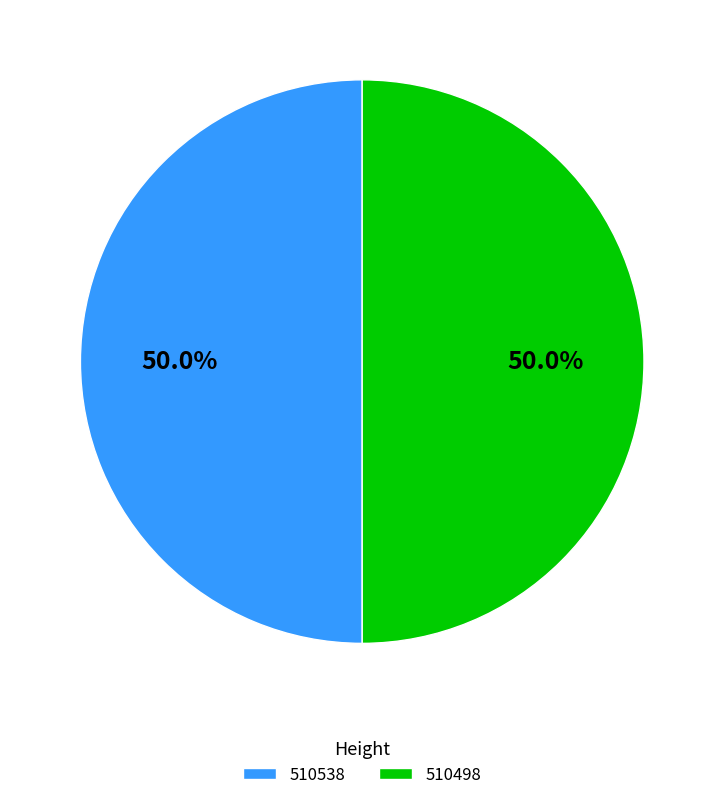

How many segments does this pie chart have?

2